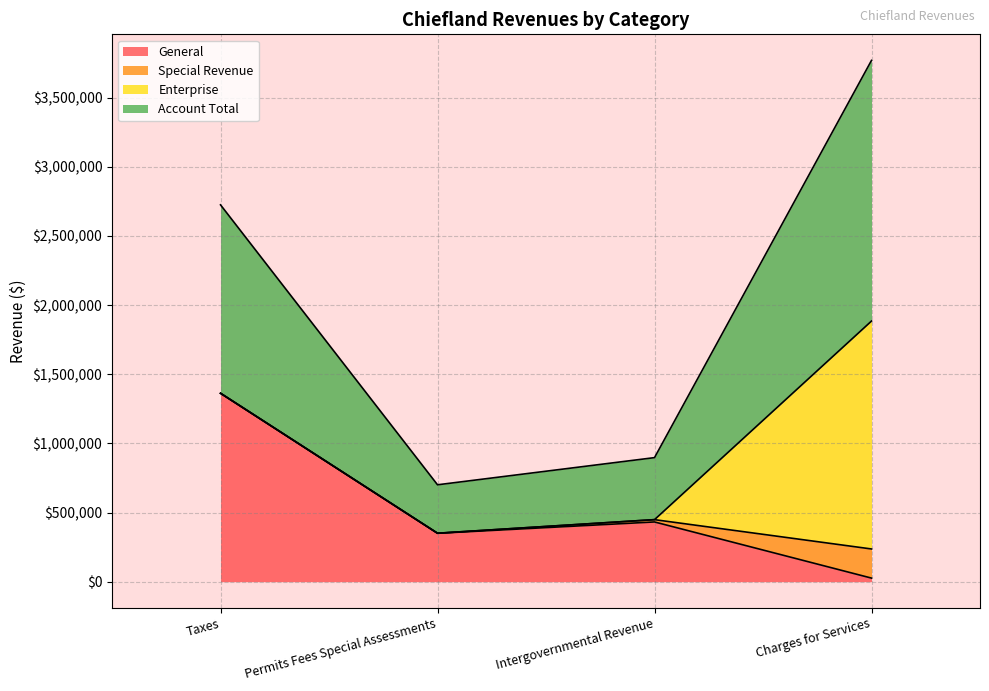

What is the total value across all series at Taxes?

2724254